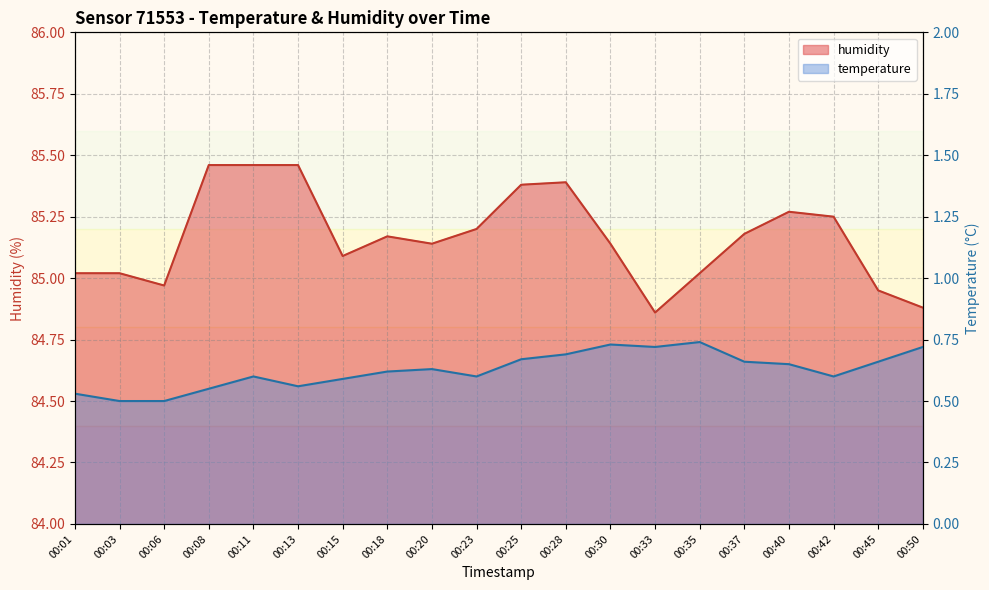

Where does the humidity series first go above 85?

00:01